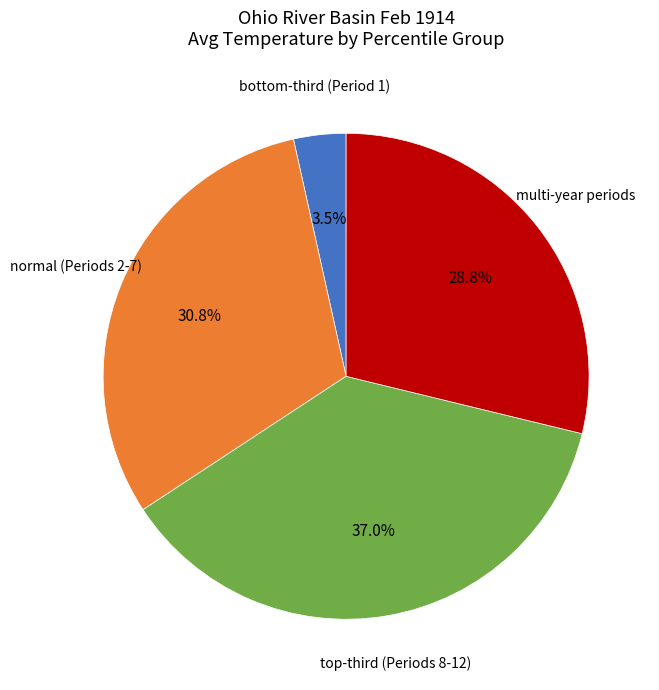

Count the number of slices in the pie.

4